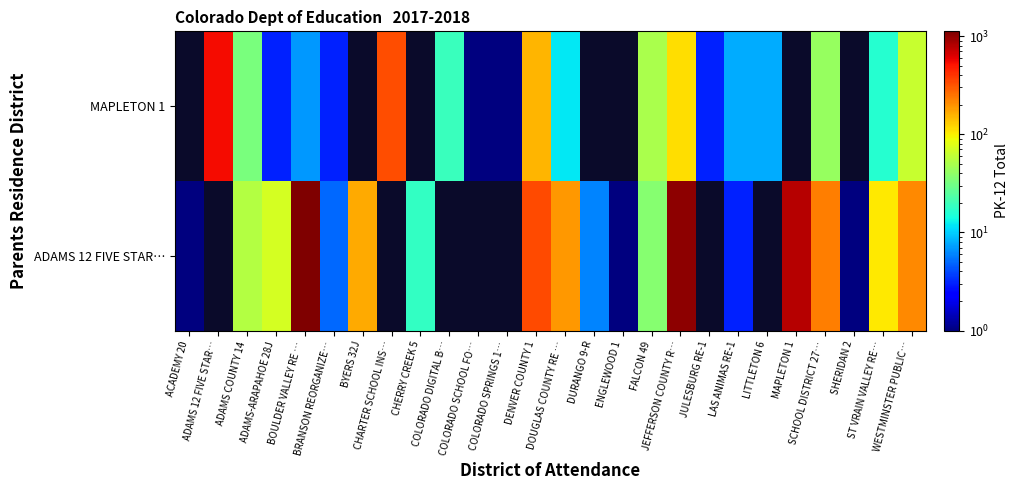

What is the spread (max minus min) of values at SHERIDAN 2?

1